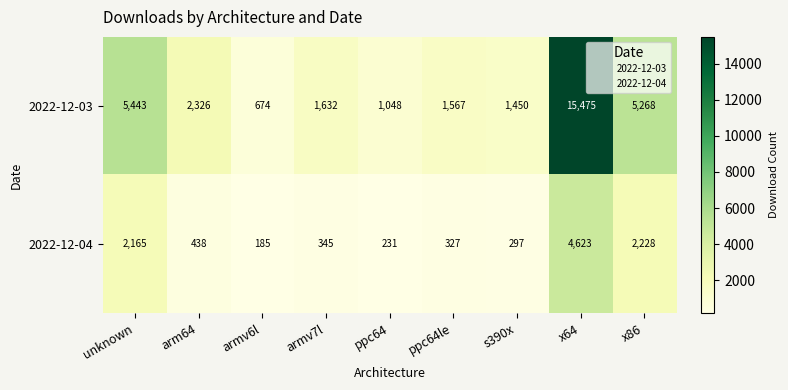

At which category is the sum across all series the highest?

x64